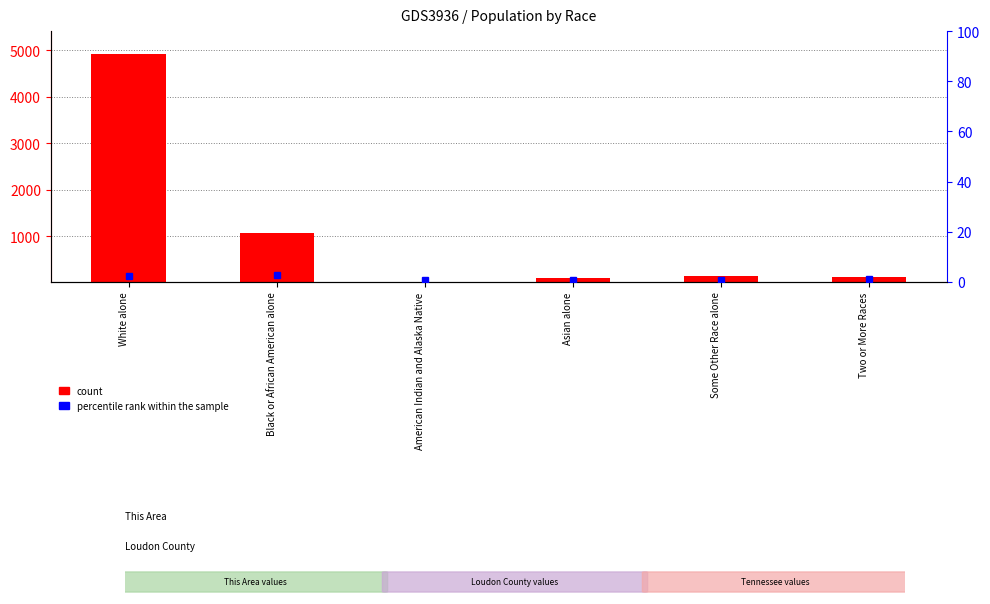

Reading right to left, transcribe all the data shown in this chart.

count: Two or More Races=110.0	Some Other Race alone=142.0	Asian alone=91.2	American Indian and Alaska Native=20.0	Black or African American alone=1057.3	White alone=4921.9
percentile rank within the sample: Two or More Races=1.2	Some Other Race alone=0.7	Asian alone=0.6	American Indian and Alaska Native=0.7	Black or African American alone=2.7	White alone=2.2